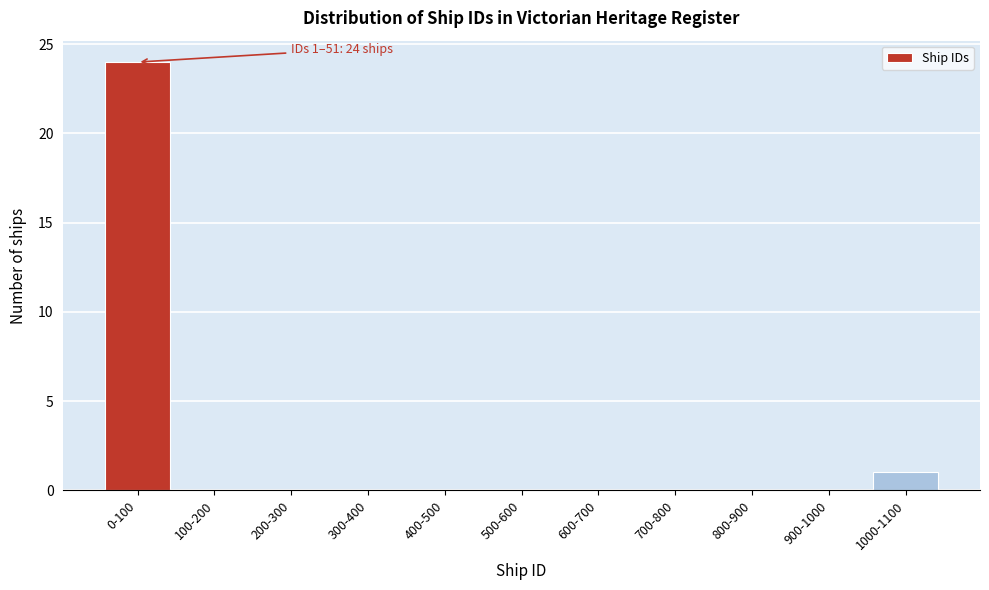

Reading right to left, transcribe all the data shown in this chart.

1000-1100=1	900-1000=0	800-900=0	700-800=0	600-700=0	500-600=0	400-500=0	300-400=0	200-300=0	100-200=0	0-100=24